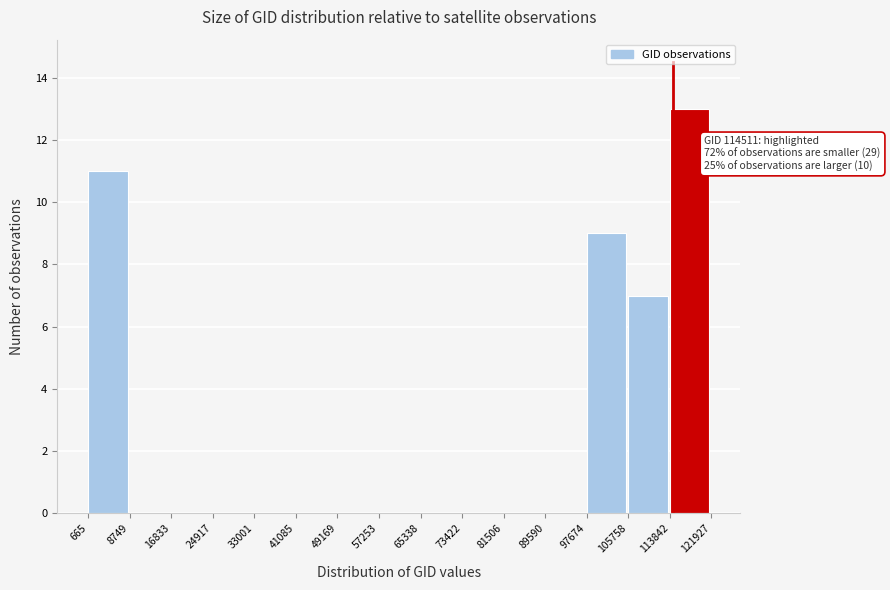

Which range on the x-axis has the tallest bar?

113842 to 121927